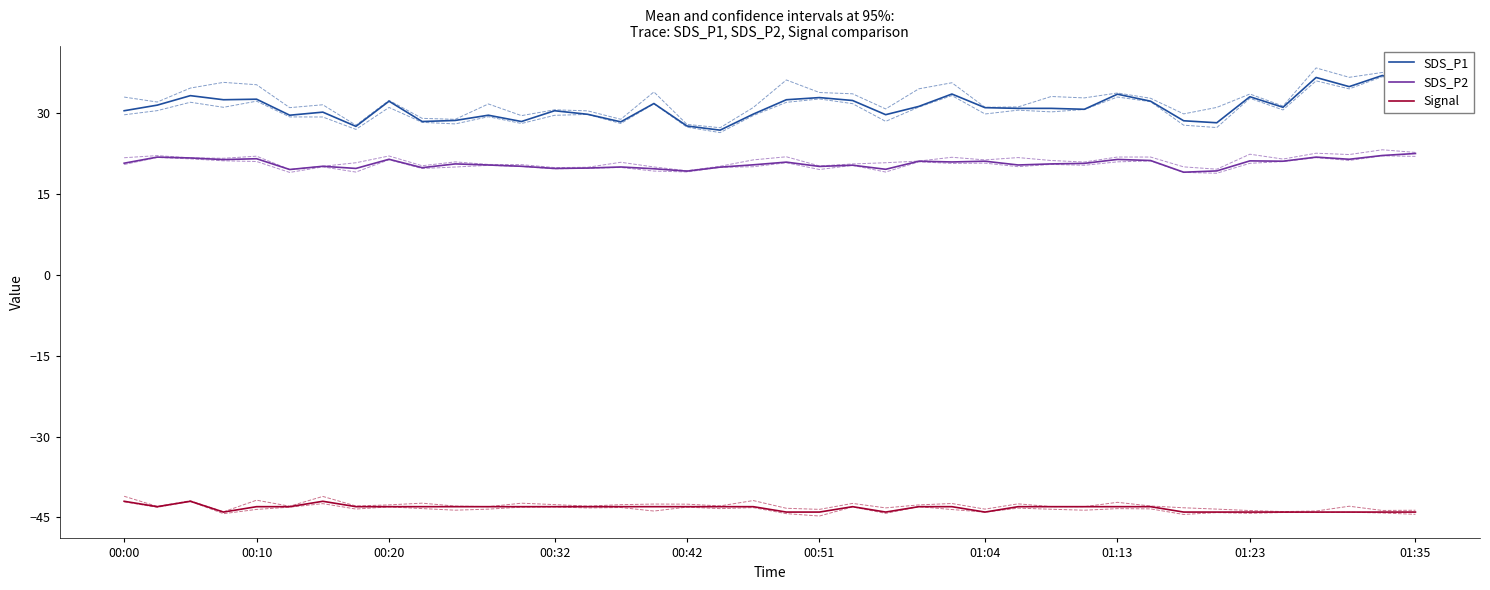

How many data points in SDS_P1 are above 31?

19